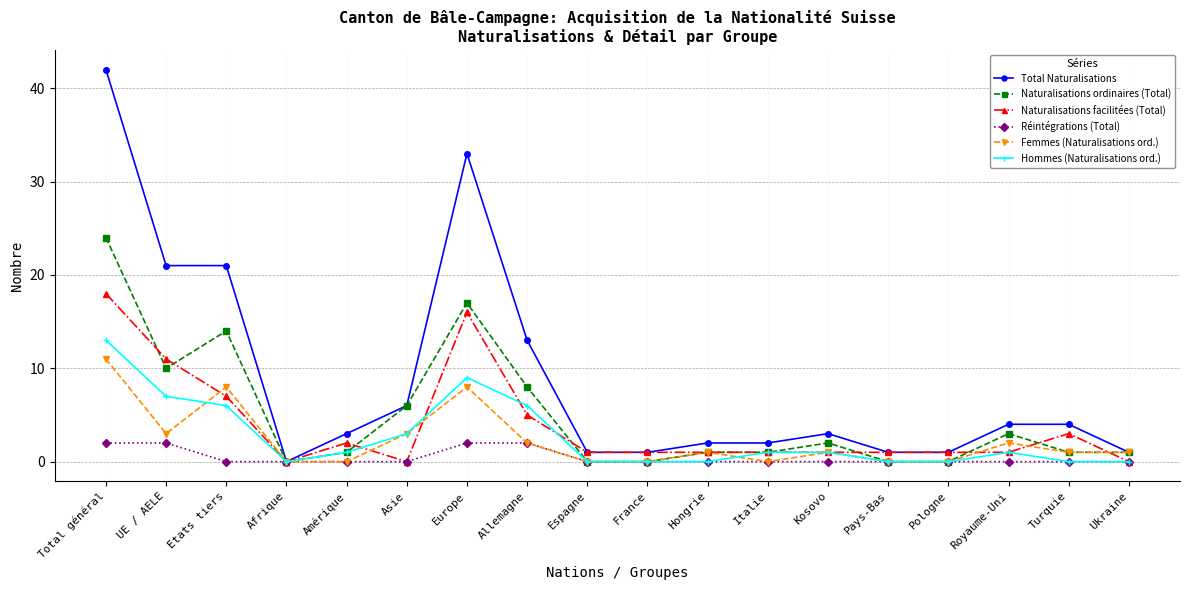

How many lines are shown in the chart?

6